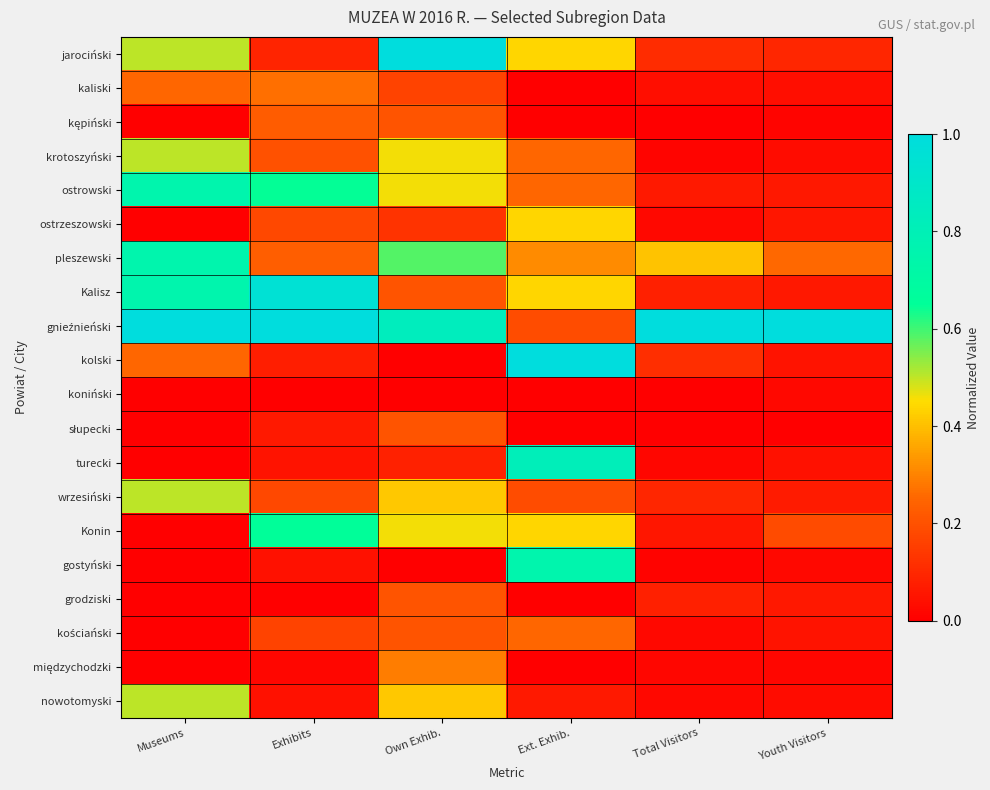

List the series in order of their peak value, lowest first.

koniński, słupecki, grodziski, kępiński, kościański, kaliski, międzychodzki, ostrzeszowski, krotoszyński, wrzesiński, nowotomyski, Konin, ostrowski, pleszewski, gostyński, turecki, Kalisz, jarociński, gnieźnieński, kolski